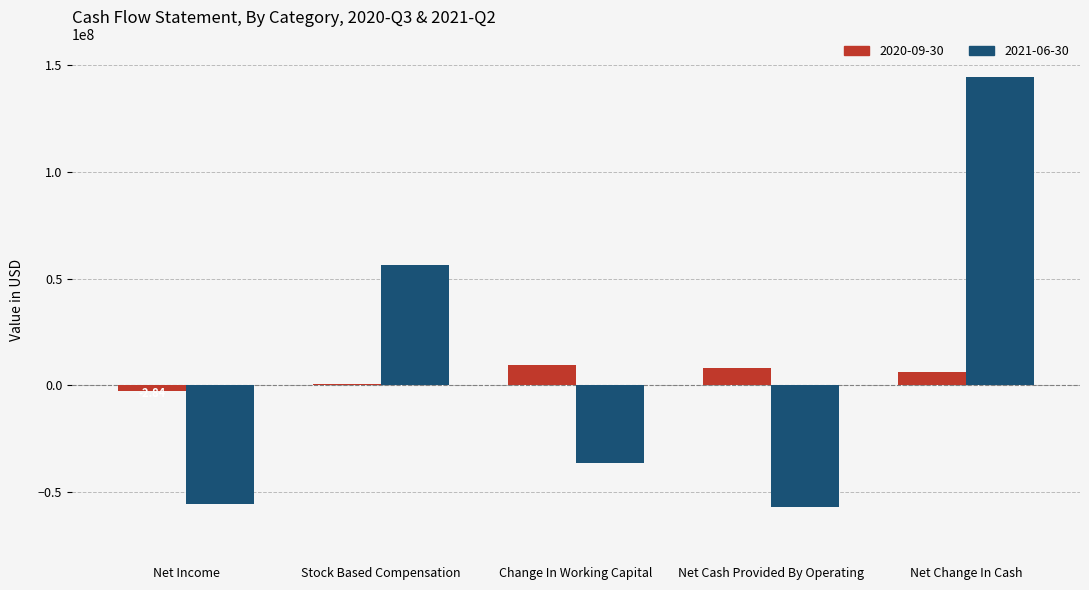

How many series are shown in this chart?

2